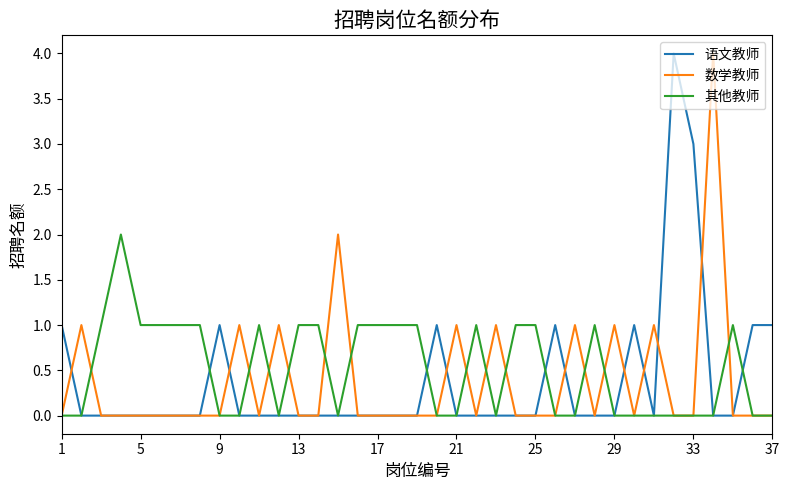

What is the highest value of the 数学教师 series?

4